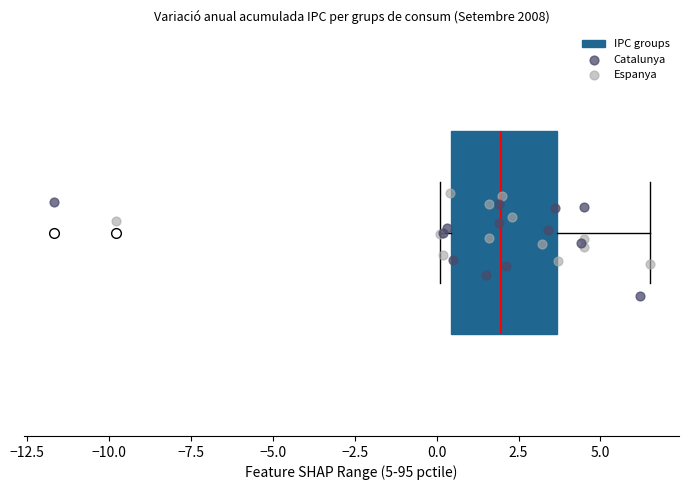

Read this box plot against the x-axis: the position of the median line, the range covered by the box, and the ends of both whiskers. The values are not printed on the chart, so give them approximately, as read against the axis.

median 2.0, box 0.5 to 3.5, whiskers 0.0 to 6.5